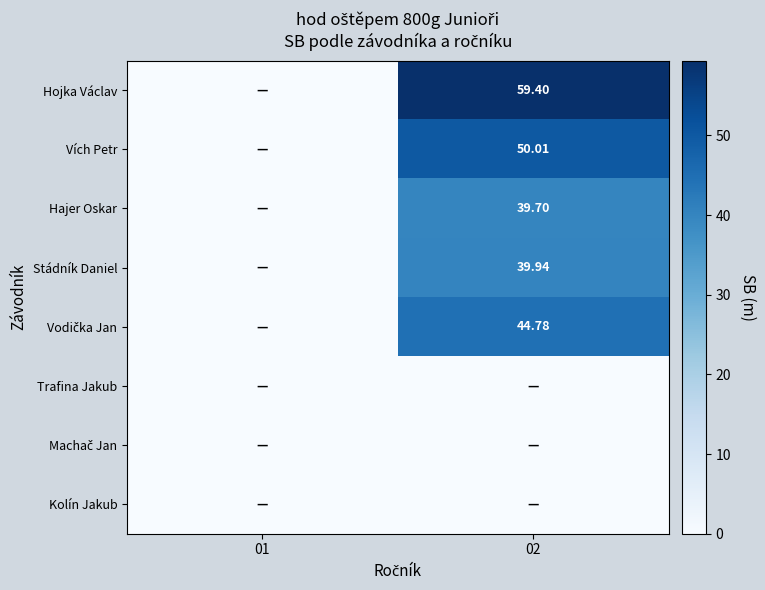

Rank the series at 01 from lowest to highest value.

Hojka Václav, Vích Petr, Hajer Oskar, Stádník Daniel, Vodička Jan, Trafina Jakub, Machač Jan, Kolín Jakub